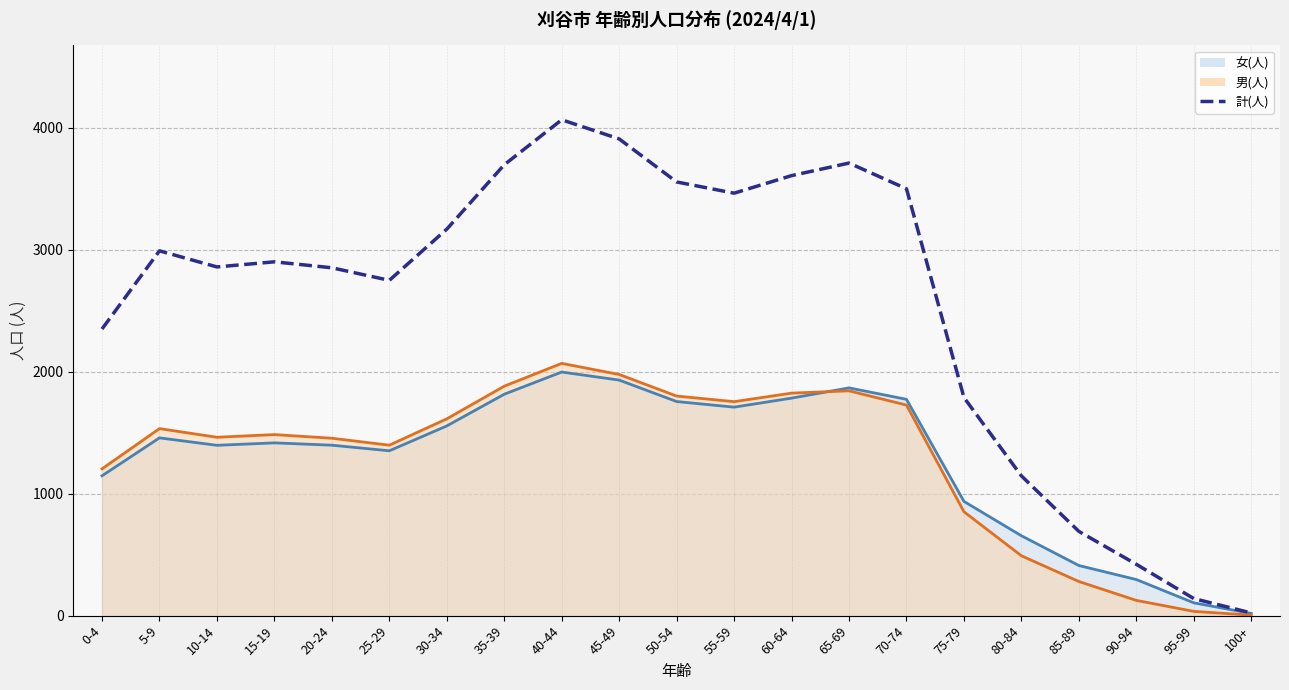

Does the chart have visible grid lines?

Yes